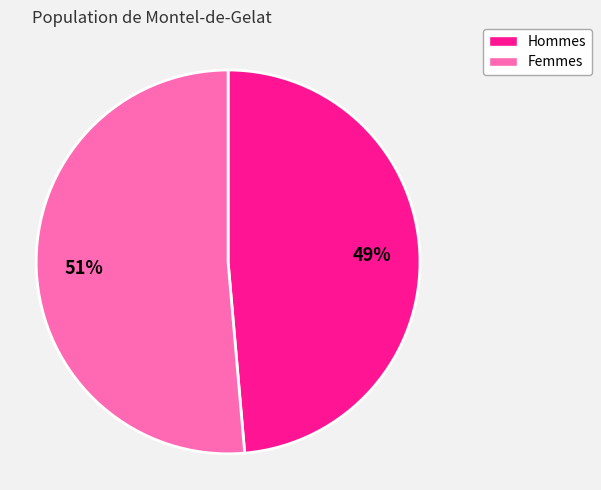

Rank the categories by value from lowest to highest.

Hommes, Femmes